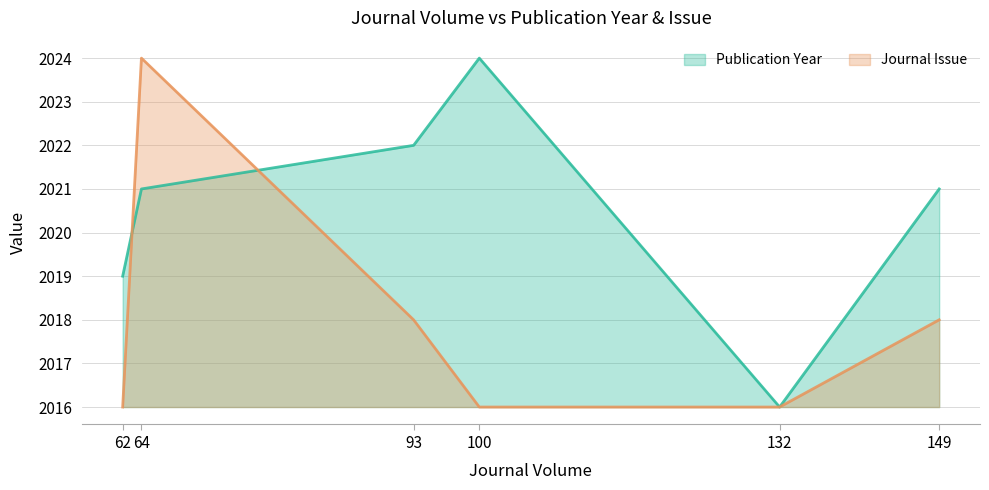

How many intersections are there between Publication Year and Journal Issue?

2